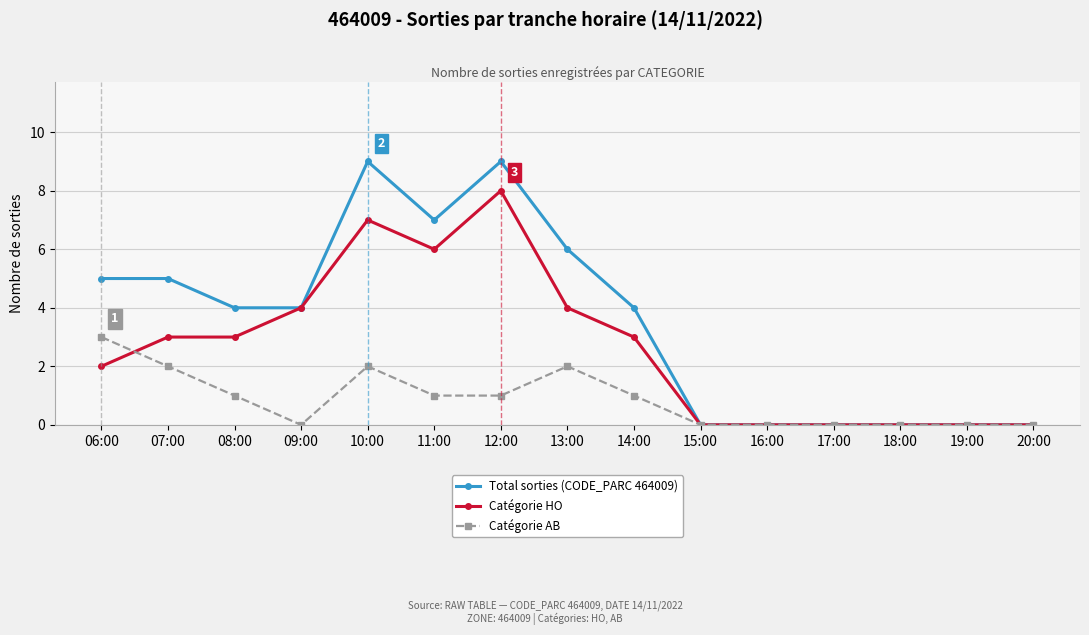

What is the greatest value displayed?

9